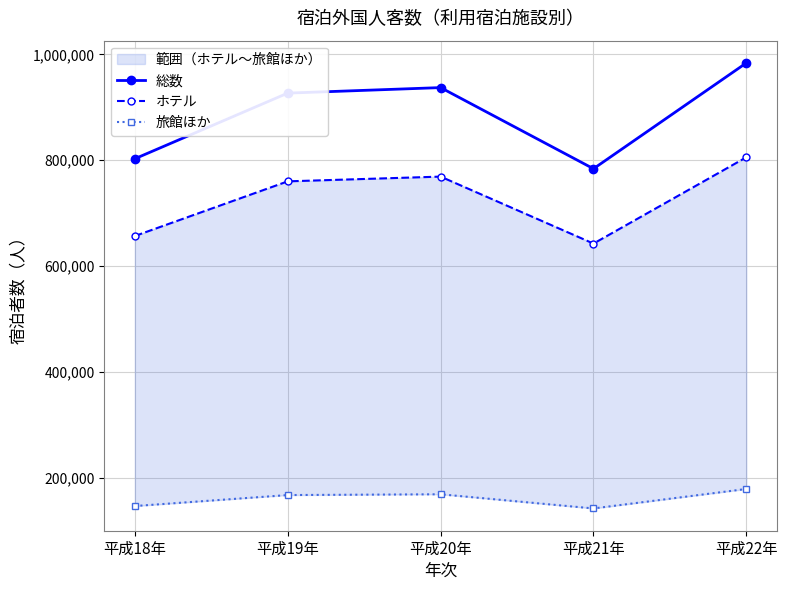

At 平成20年, list the series in order from smallest to largest.

旅館ほか, ホテル, 総数